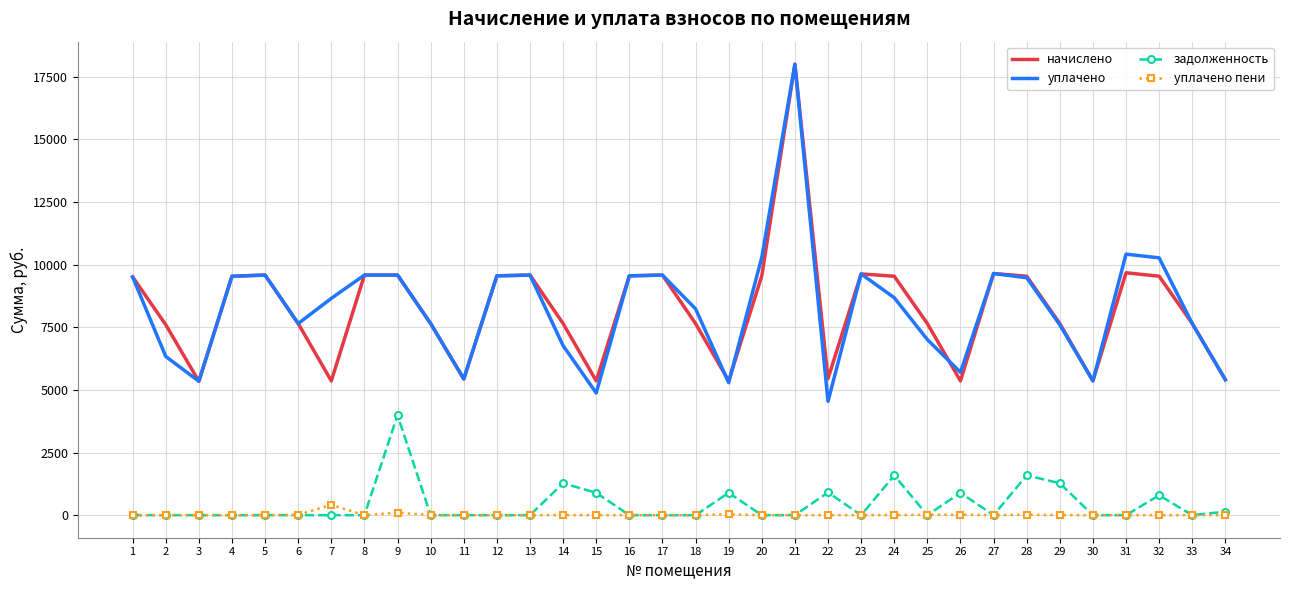

True or false: задолженность and уплачено intersect in this chart.

False